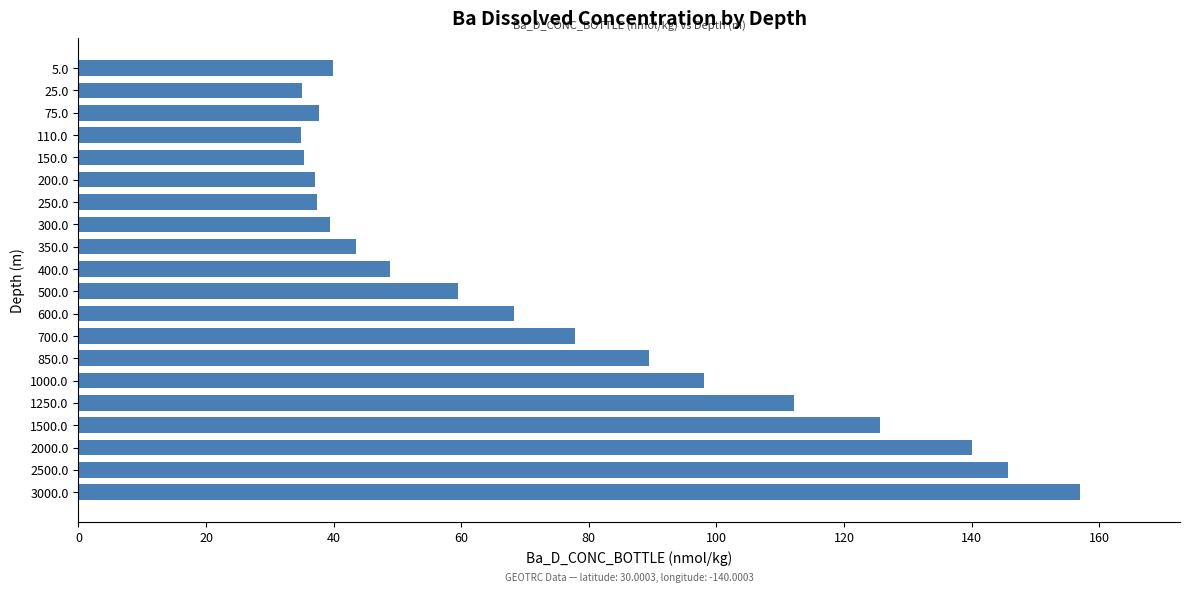

How many bars are there in total?

20